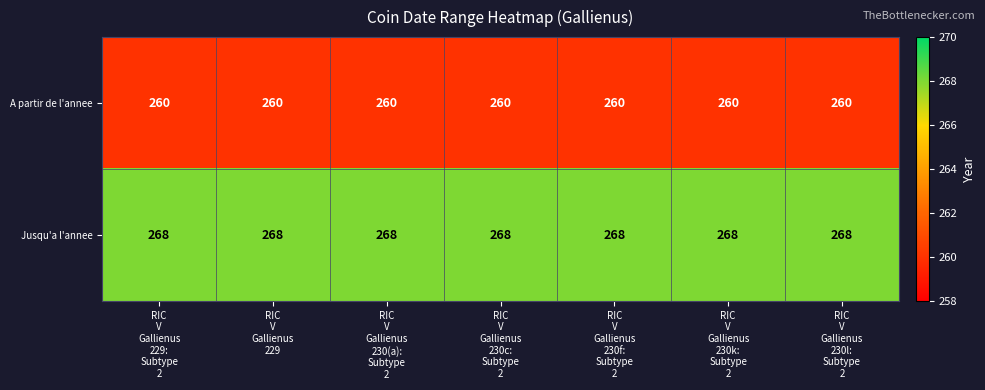

Which series has the largest total across all categories?

Jusqu'a l'annee